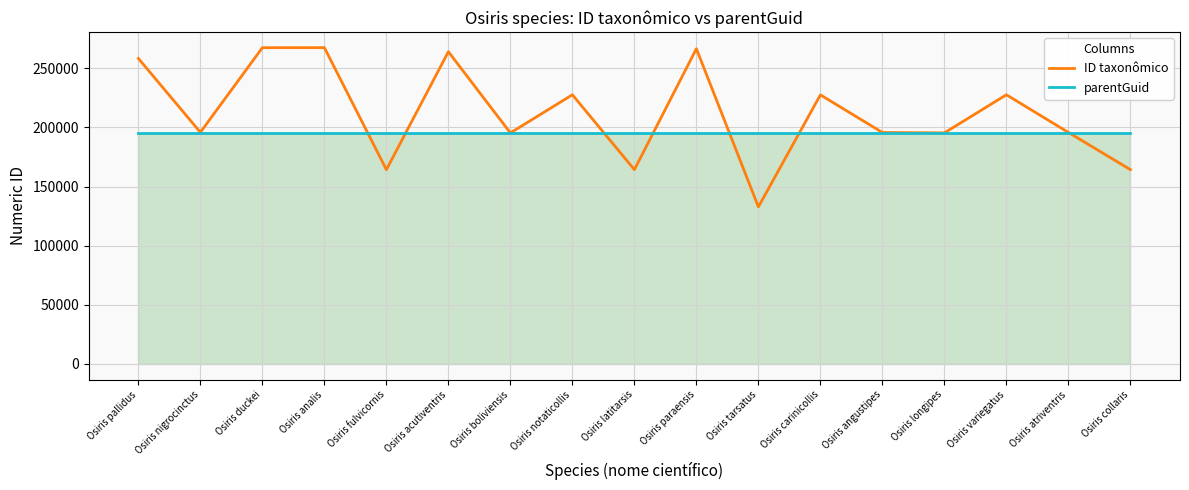

What is the minimum value shown in the chart?

132858